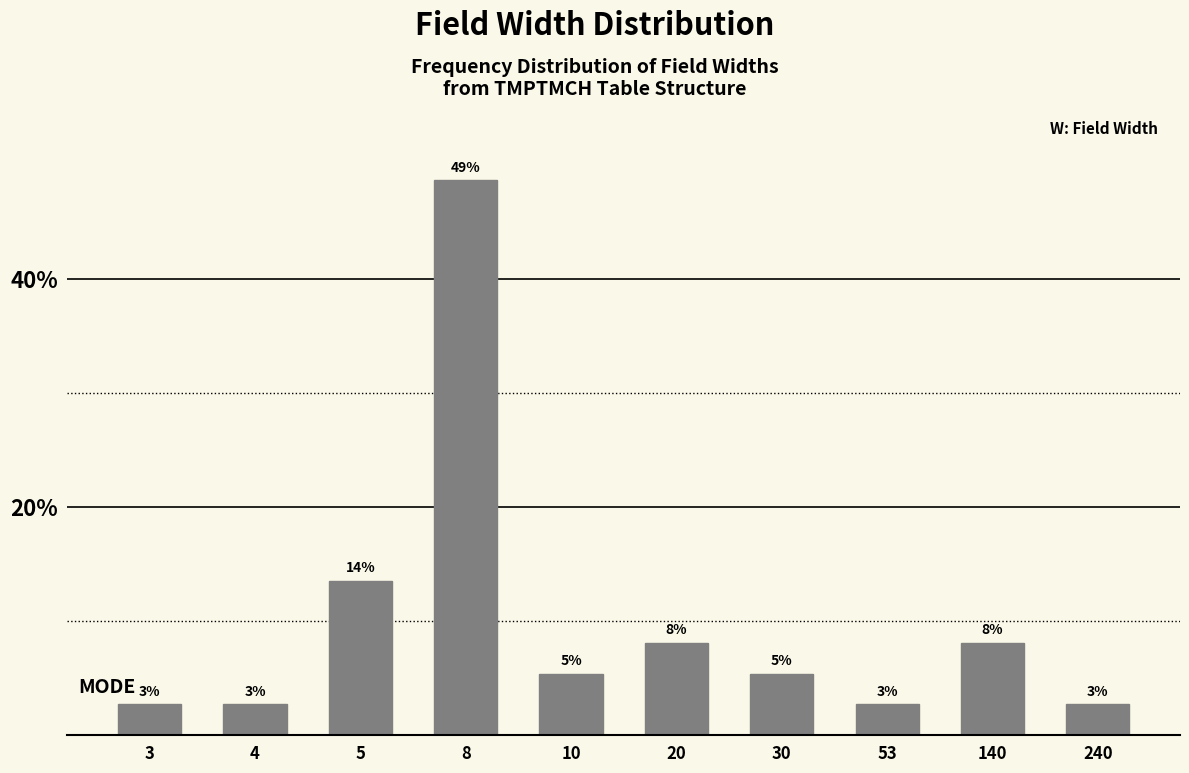

Does the chart contain any negative values?

No